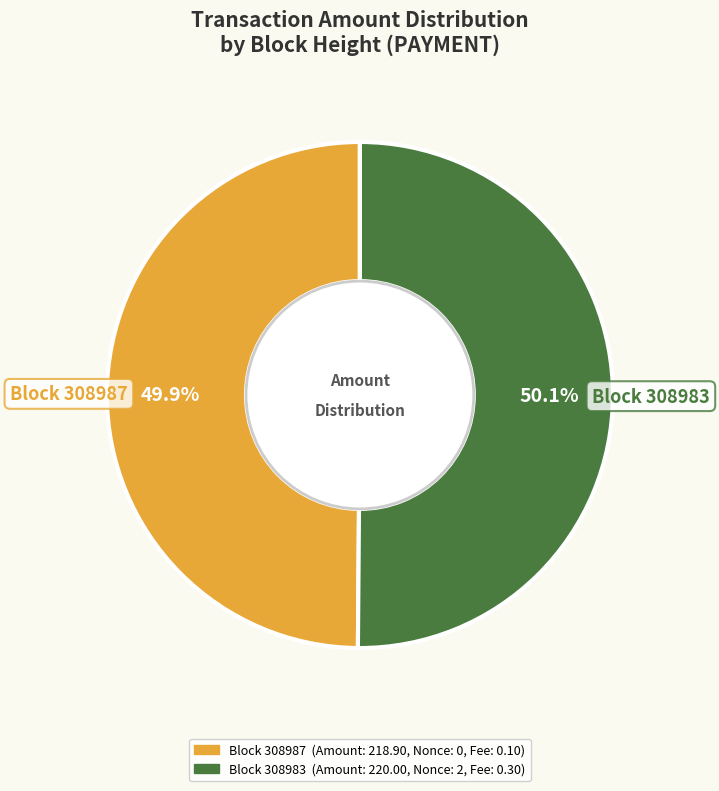

Does any single category account for the majority?

Yes